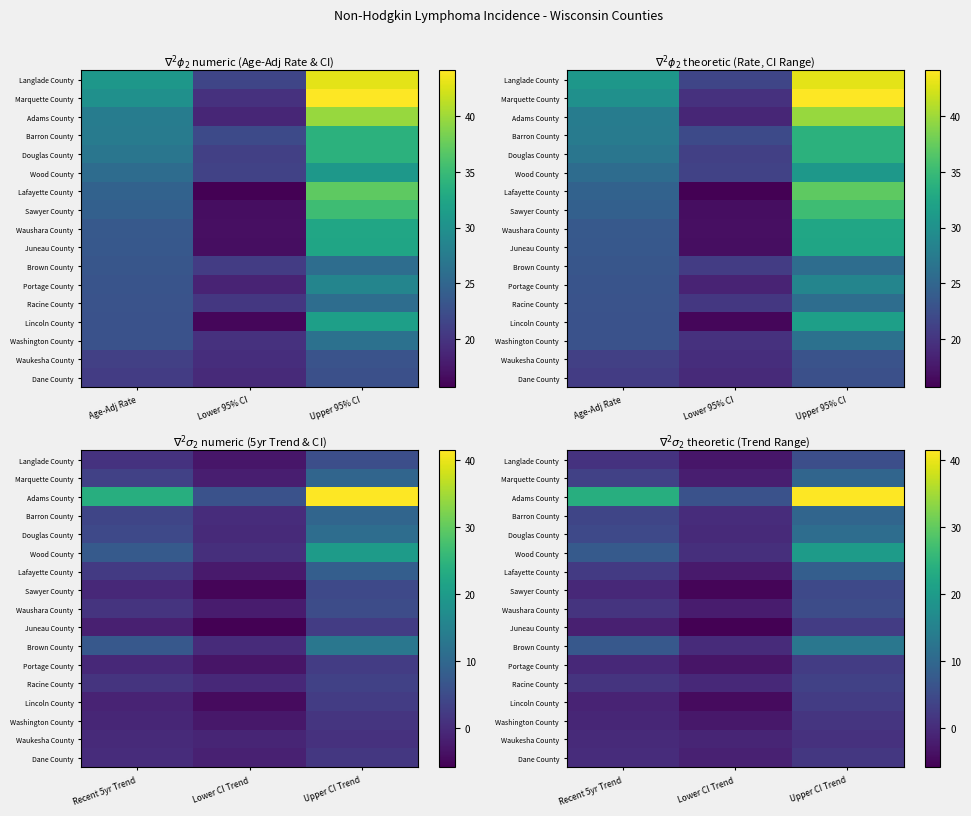

At which category is the sum across all series the highest?

Upper CI Trend